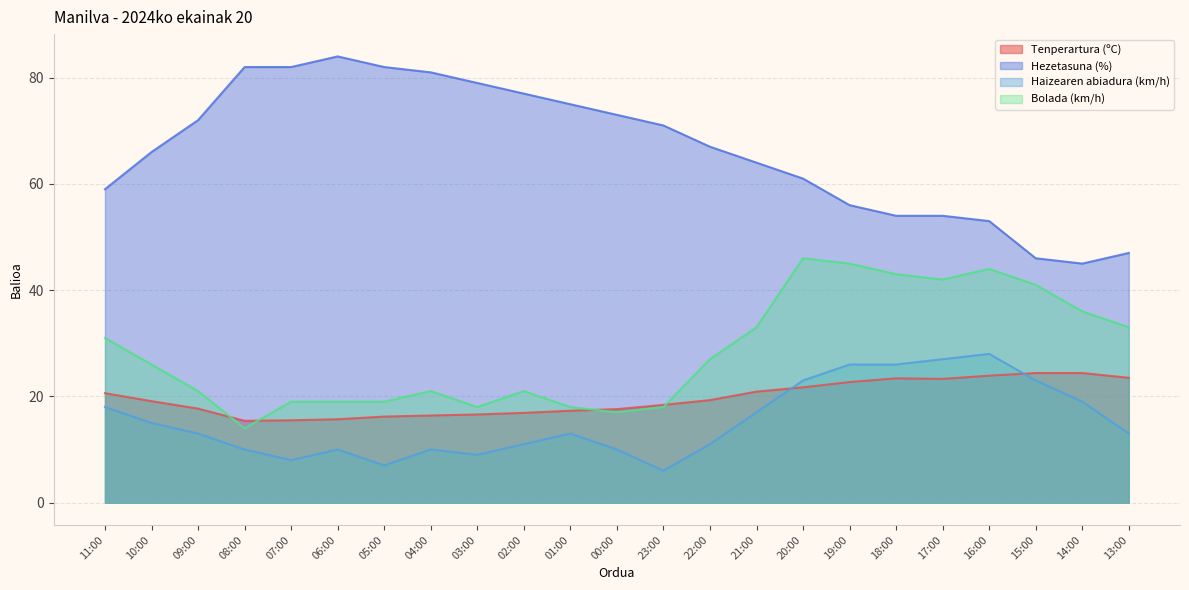

What is the total value across all series at 21:00?

134.9